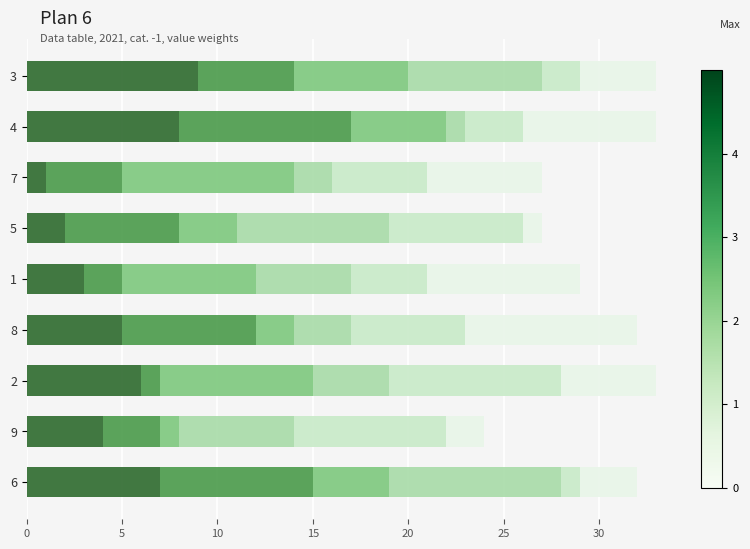

How many categories are shown in the chart?

9